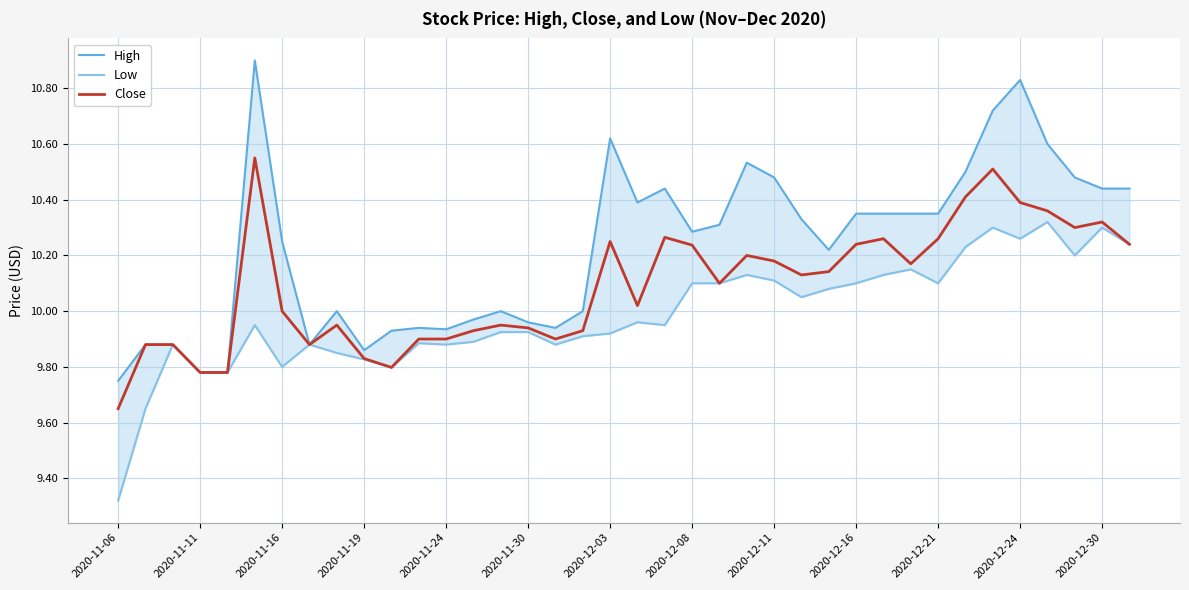

True or false: Close has a value of 16.1 at 2020-11-19.

False